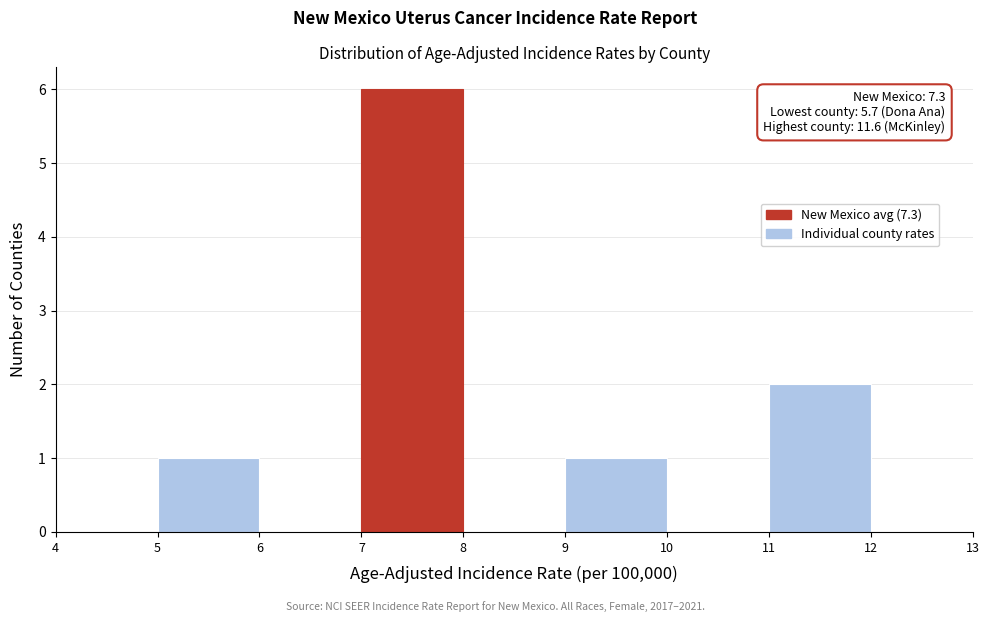

Over which range of the x-axis is the bar tallest?

7 to 8